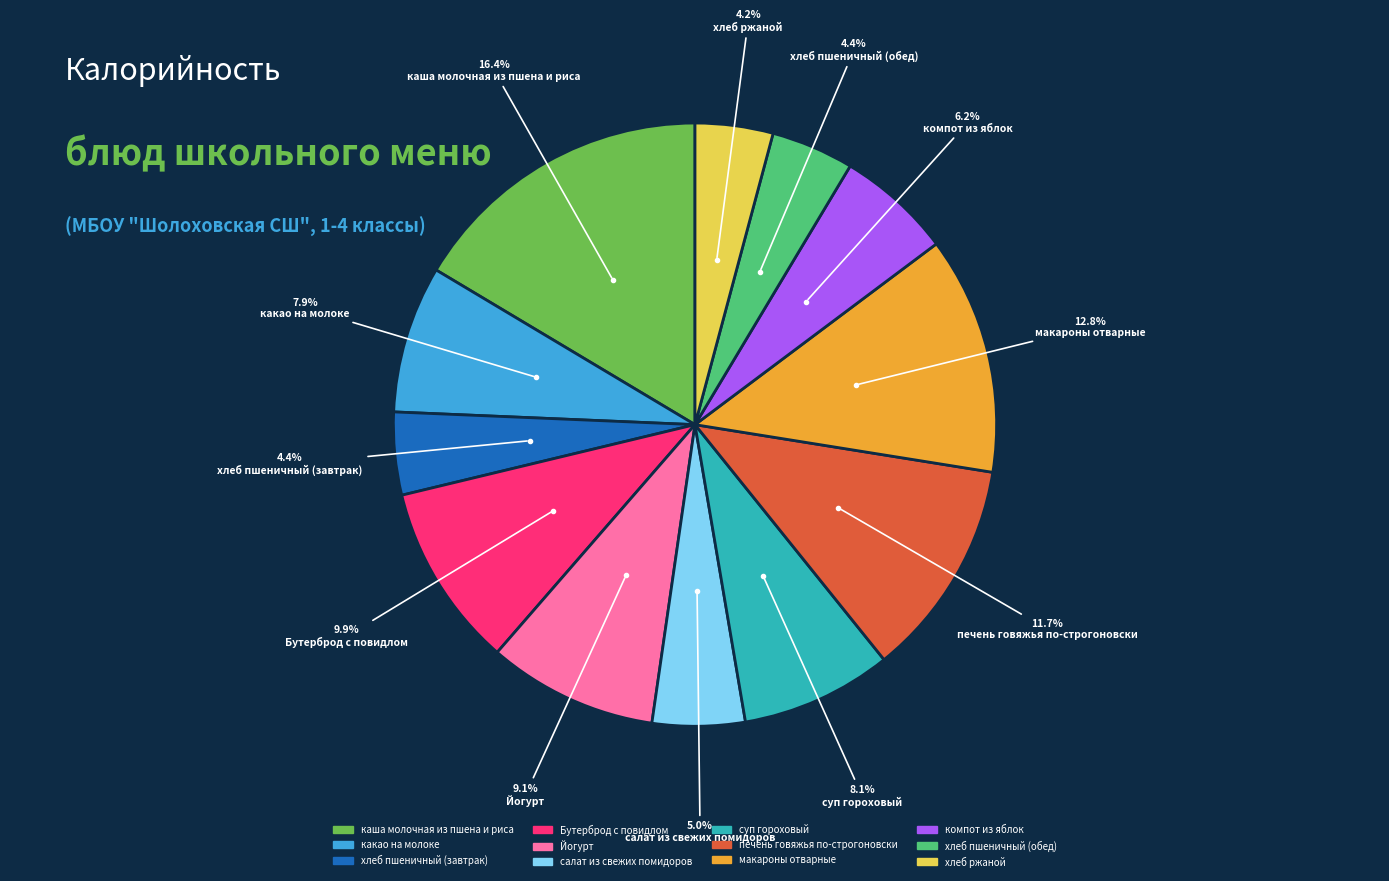

Approximately how many times larger is the value at компот из яблок compared to хлеб ржаной?

1.5